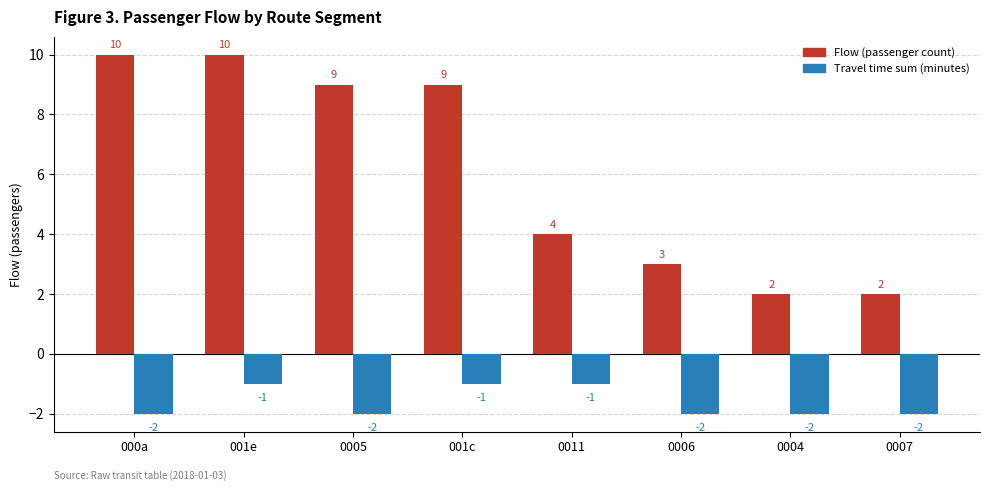

At how many categories does at least one series exceed 7?

4